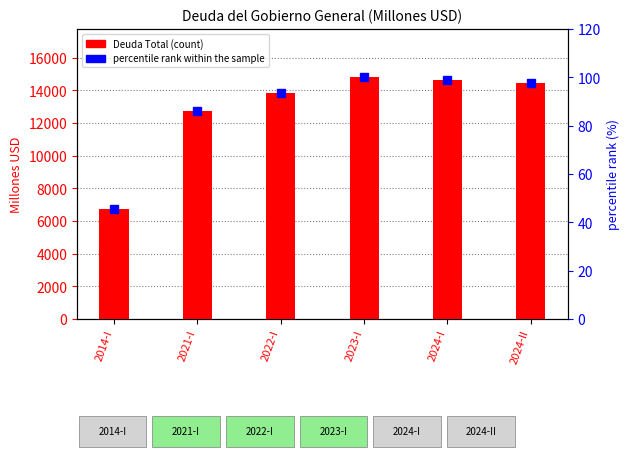

List the series in order of their overall mean, lowest first.

percentile rank within the sample, Deuda Total